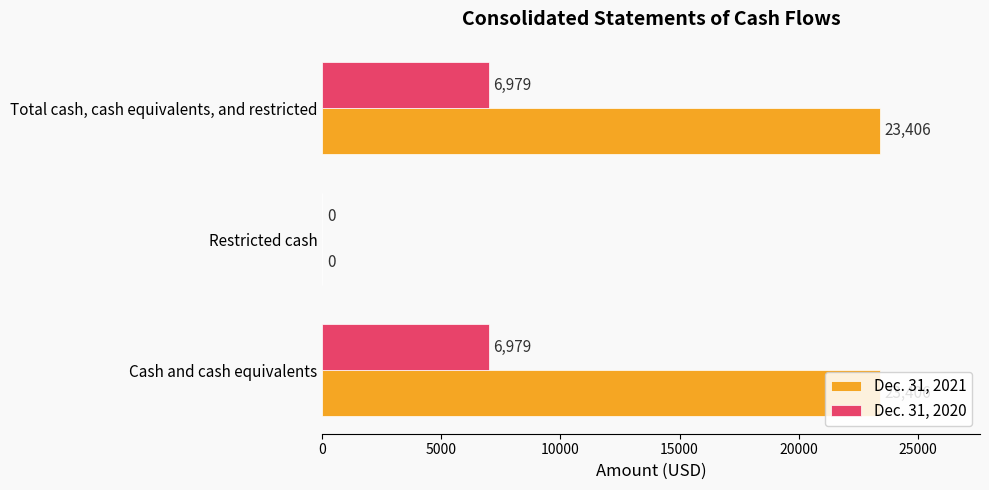

The value of Dec. 31, 2020 at Total cash, cash equivalents, and restricted is 9202. True or false?

False